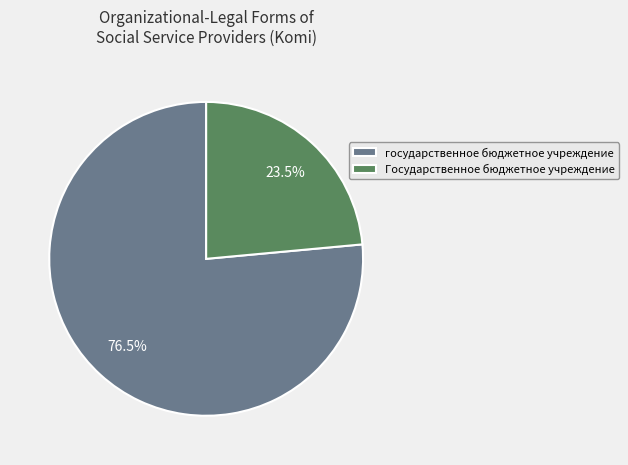

Do государственное бюджетное учреждение and Государственное бюджетное учреждение together represent more than half of the pie?

Yes